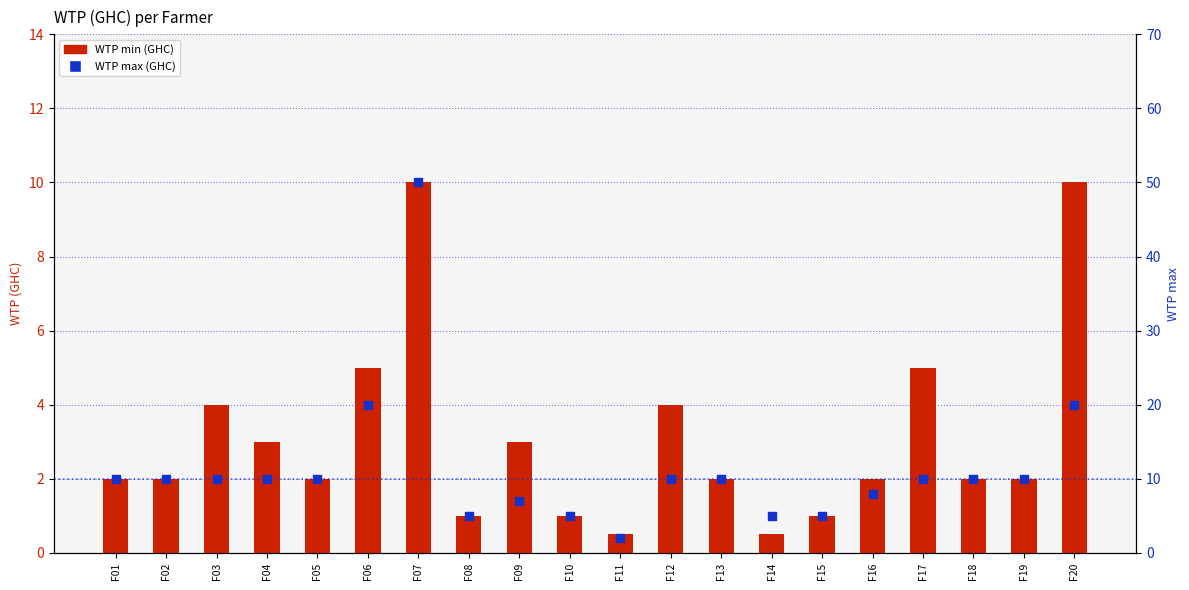

Which series reaches the maximum Y coordinate?

WTP max (GHC)